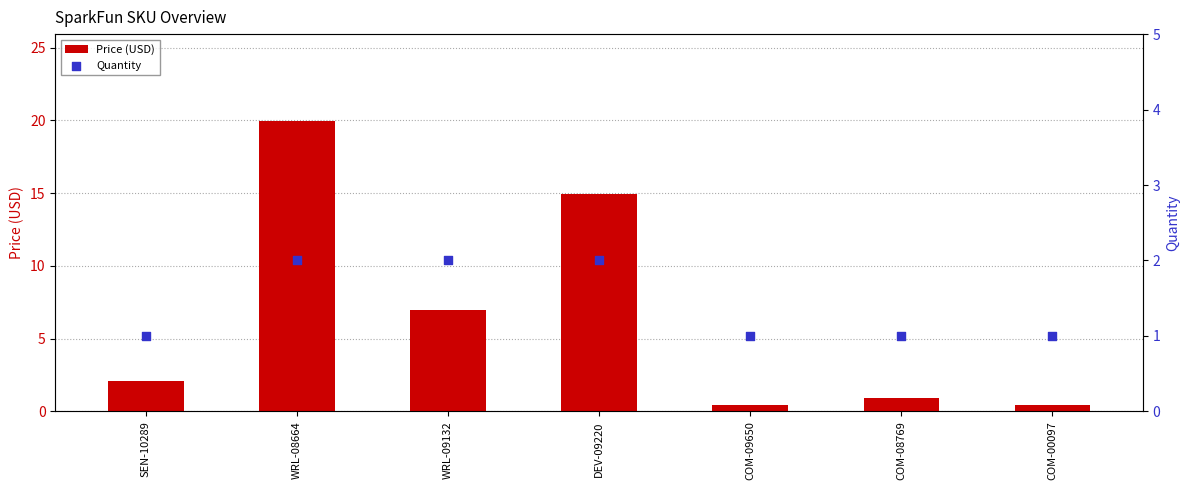

Which series has the largest total across all categories?

Price (USD)